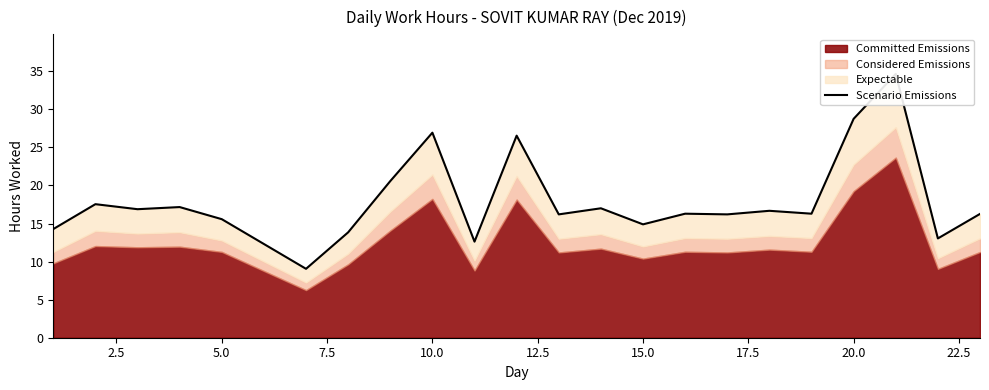

True or false: the data shows 42.6 at 25.0.

False